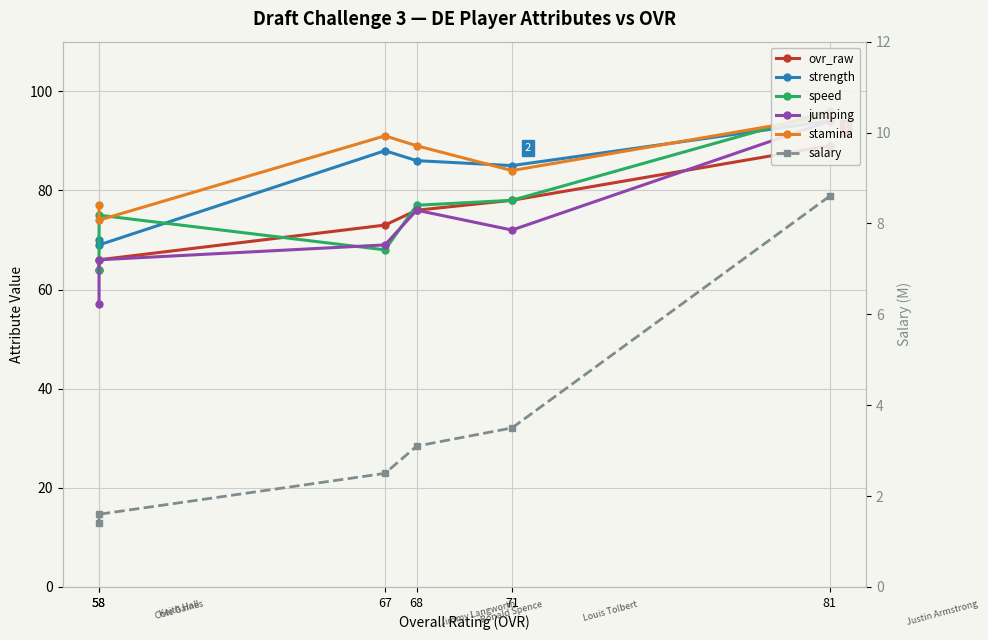

List the series in order of their peak value, lowest first.

salary, ovr_raw, strength, jumping, stamina, speed